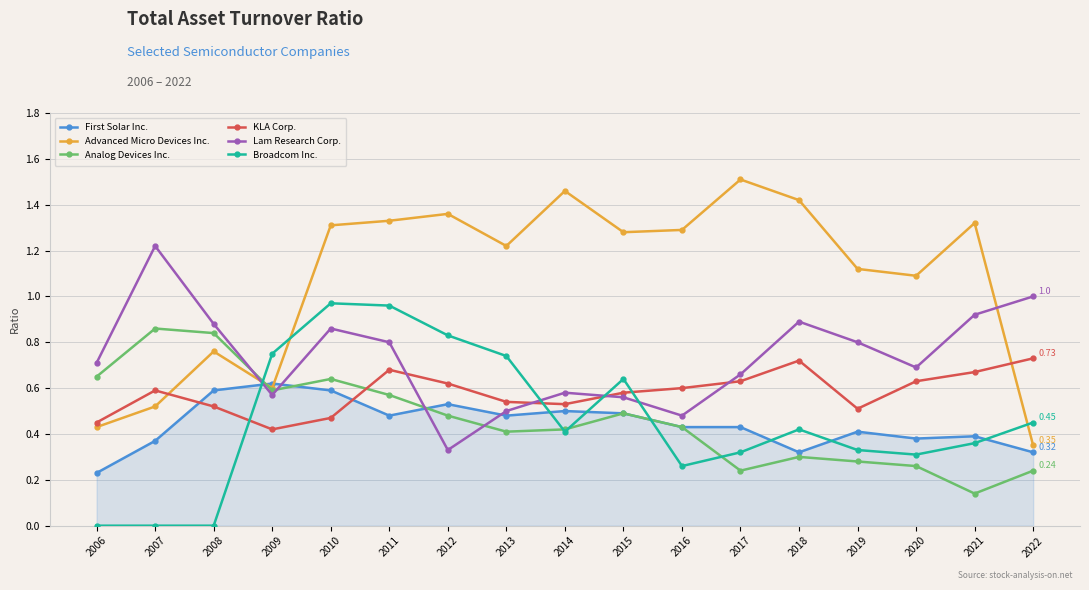

True or false: Analog Devices Inc. and KLA Corp. cross at least once.

True